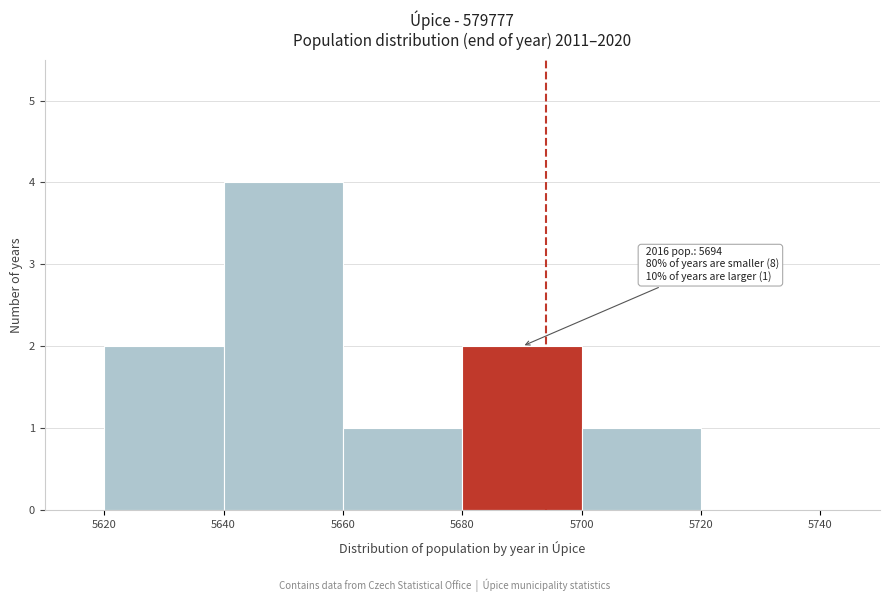

Over which range of the x-axis is the bar tallest?

5640 to 5660